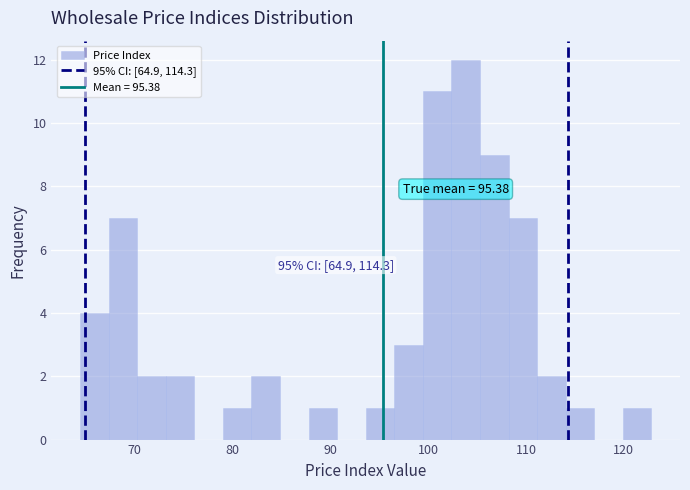

Read against the x-axis, roughly where is the centre of the tallest bar?

104